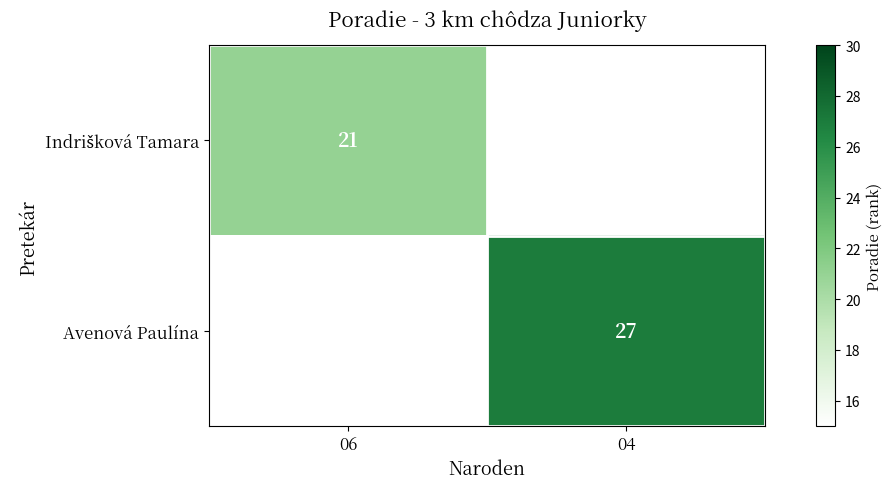

The Avenová Paulína series shows 48 at 04. True or false?

False